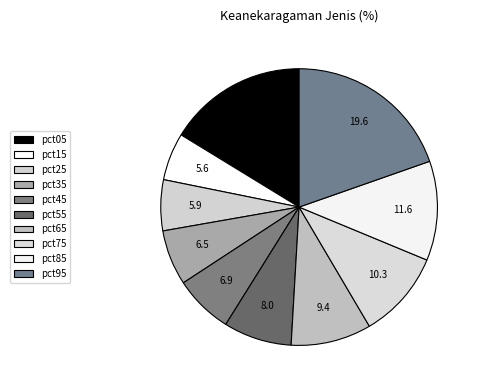

Does pct55 account for over 50% of the chart?

No